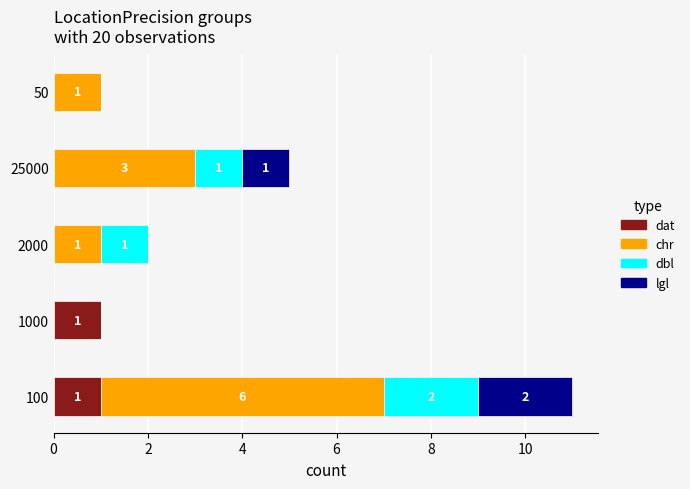

What is the total value across all series at 100?

11